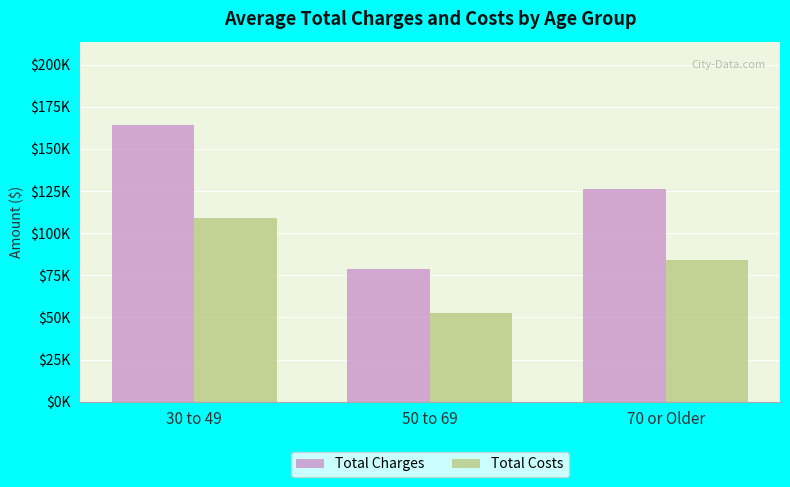

At 30 to 49, list the series in order from largest to smallest.

Total Charges, Total Costs